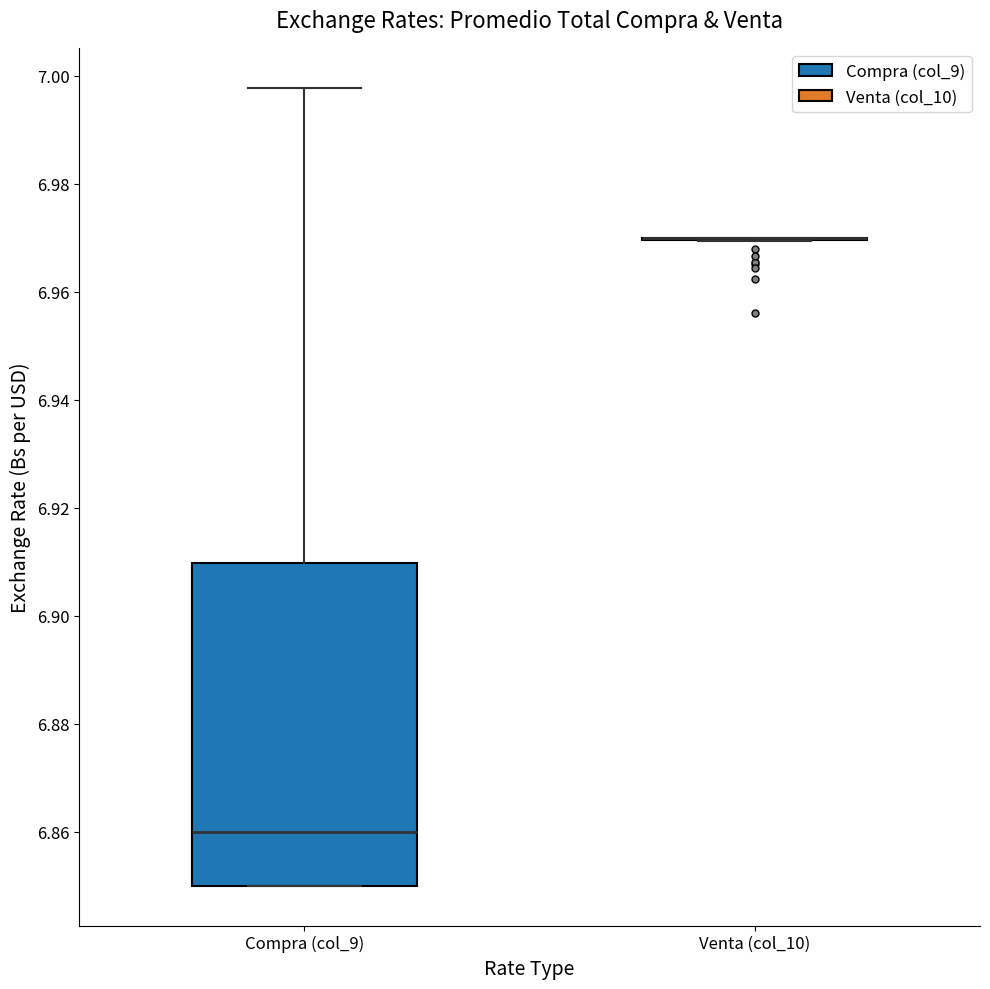

Reading left to right, read every box against the y-axis: the position of its median line, the range the box covers, and the ends of its whiskers. The values are not printed on the chart, so give them approximately, as read against the axis.

Compra (col_9): median 6.860, box 6.850 to 6.910, whiskers 6.850 to 6.998
Venta (col_10): box collapsed to a line at 6.970, whiskers 6.970 to 6.970